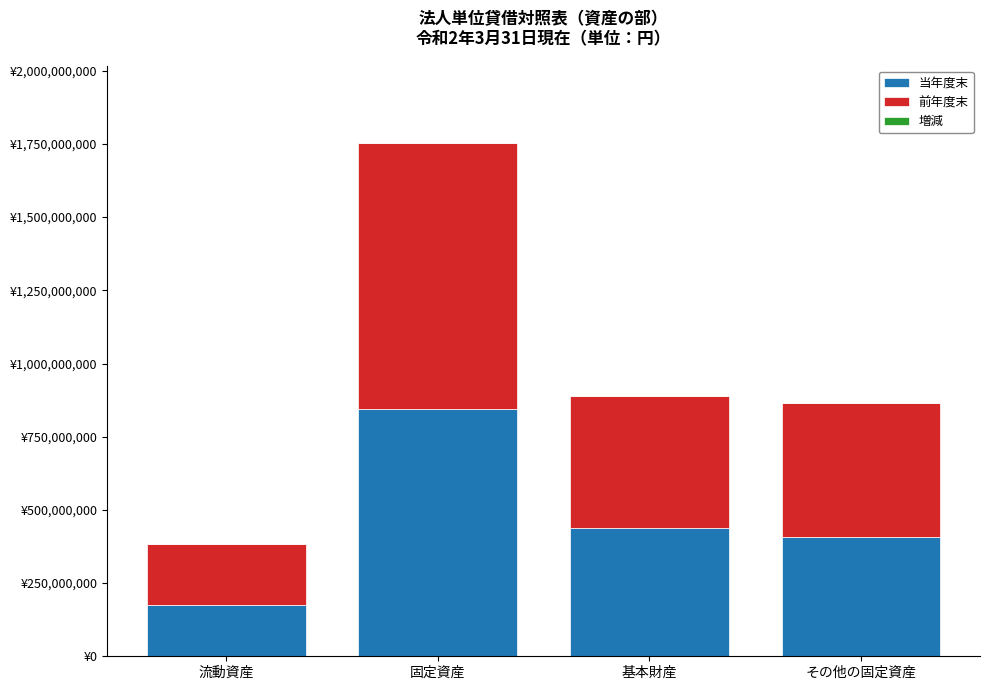

Rank the series by their maximum value, from highest to lowest.

前年度末, 当年度末, 増減